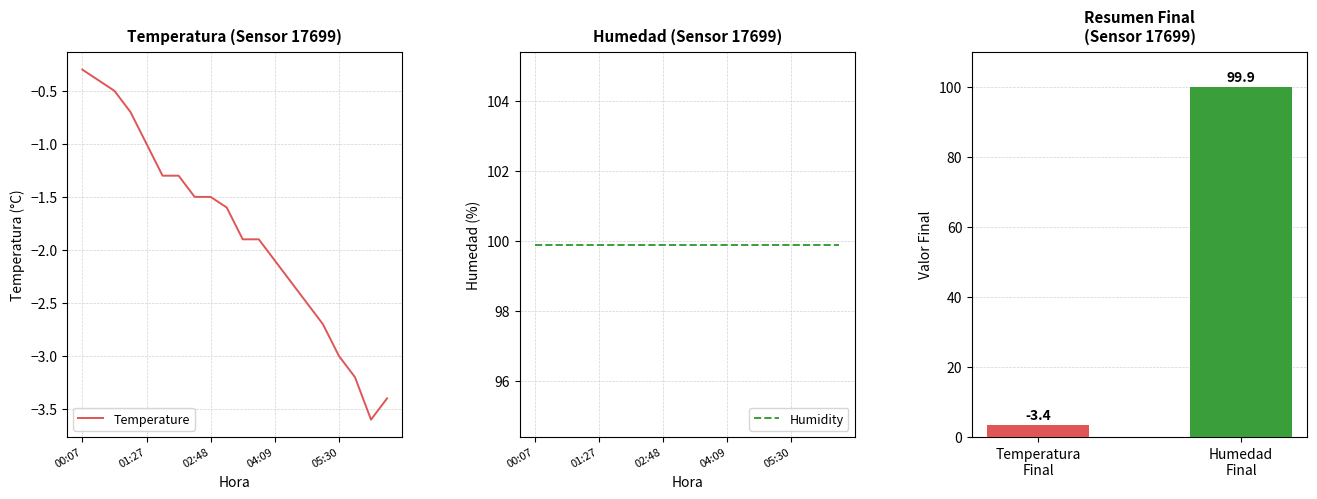

What is the sum of all Humidity values?

1998.0